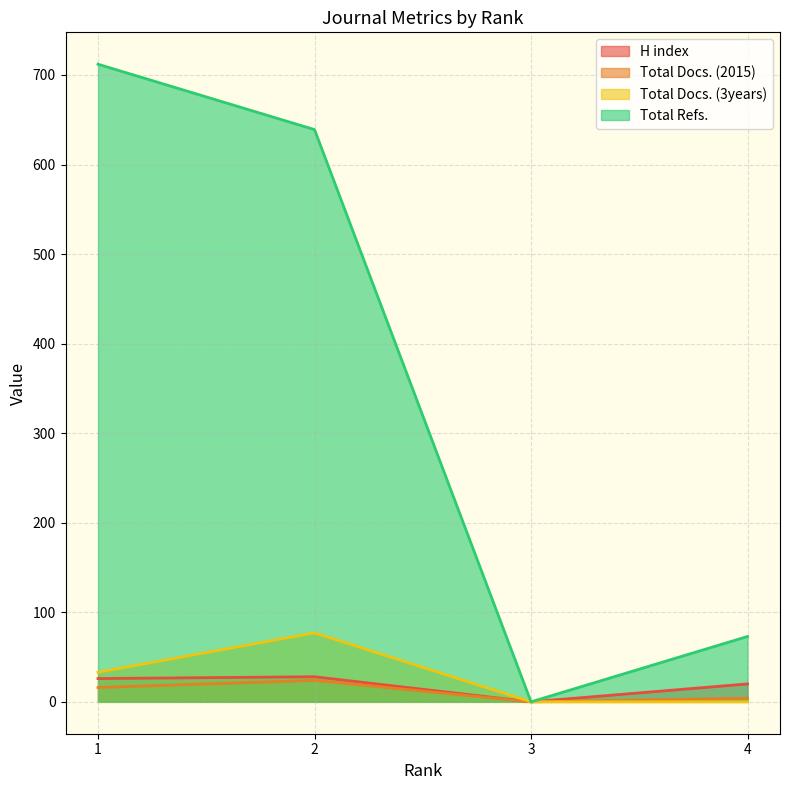

True or false: H index has a value of 29 at 4.

False